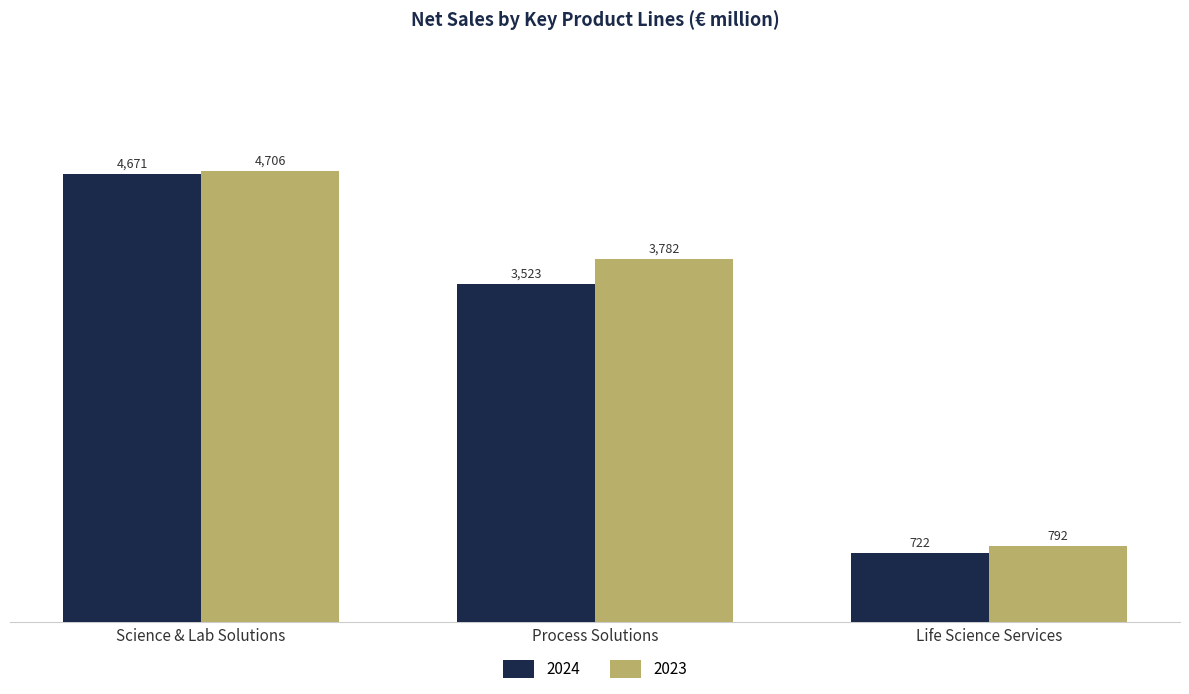

What is the maximum value for 2023?

4706